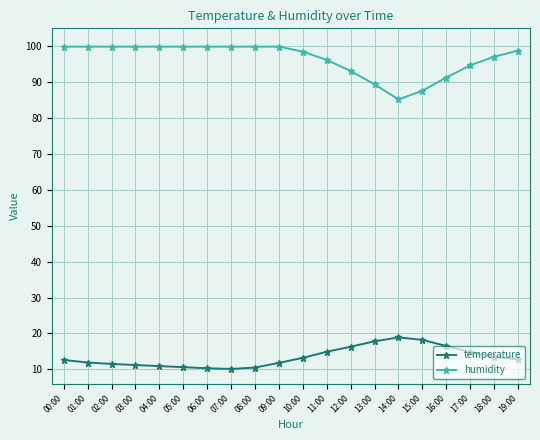

What is the value of the humidity point at the 11th from the left?

98.5